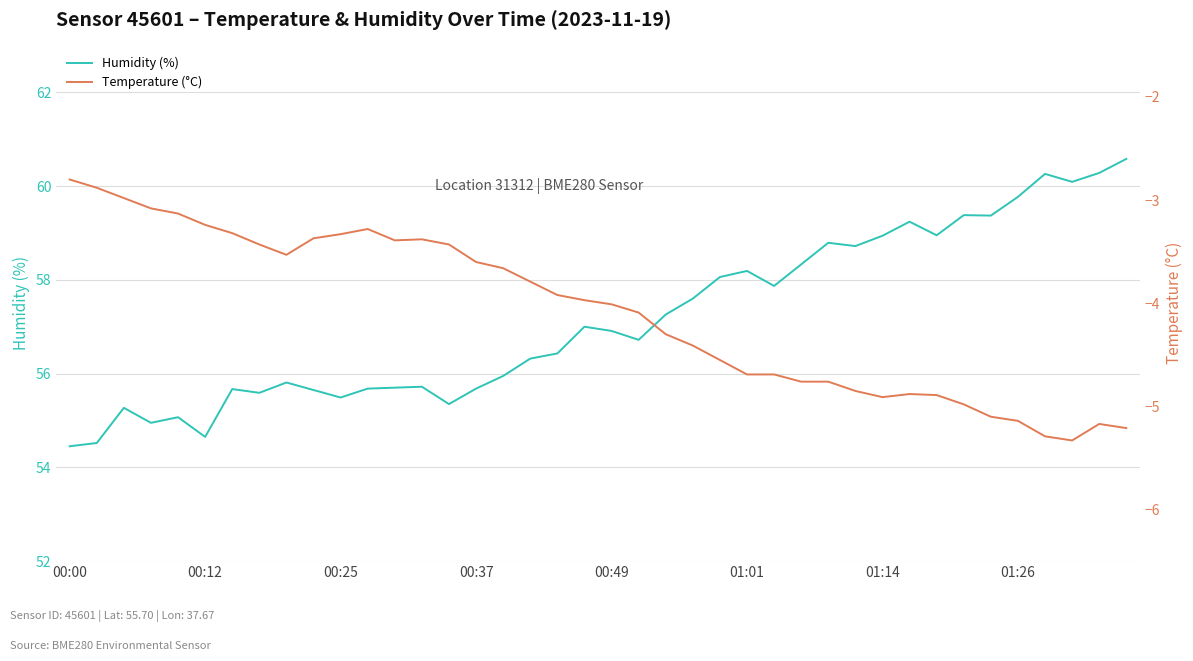

What is the highest value of the Humidity (%) series?

60.6